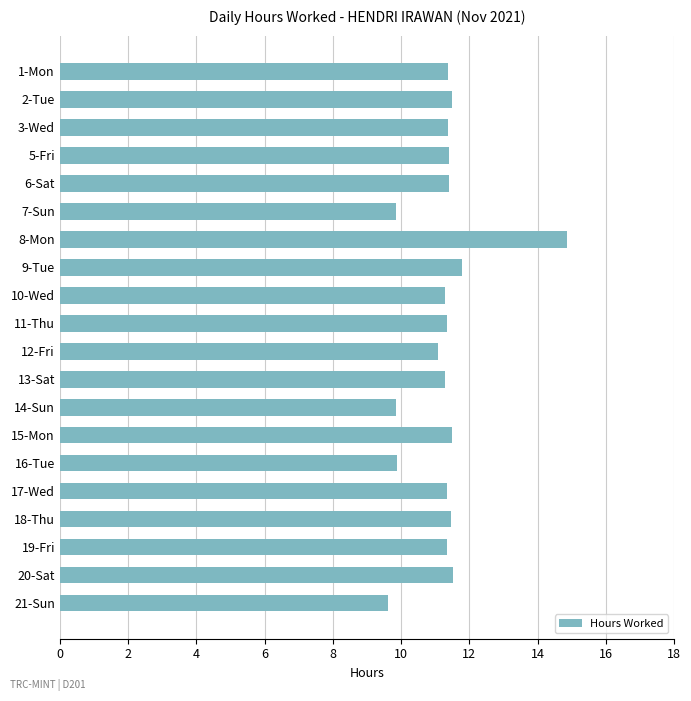

What position from the bottom is 18-Thu?

4